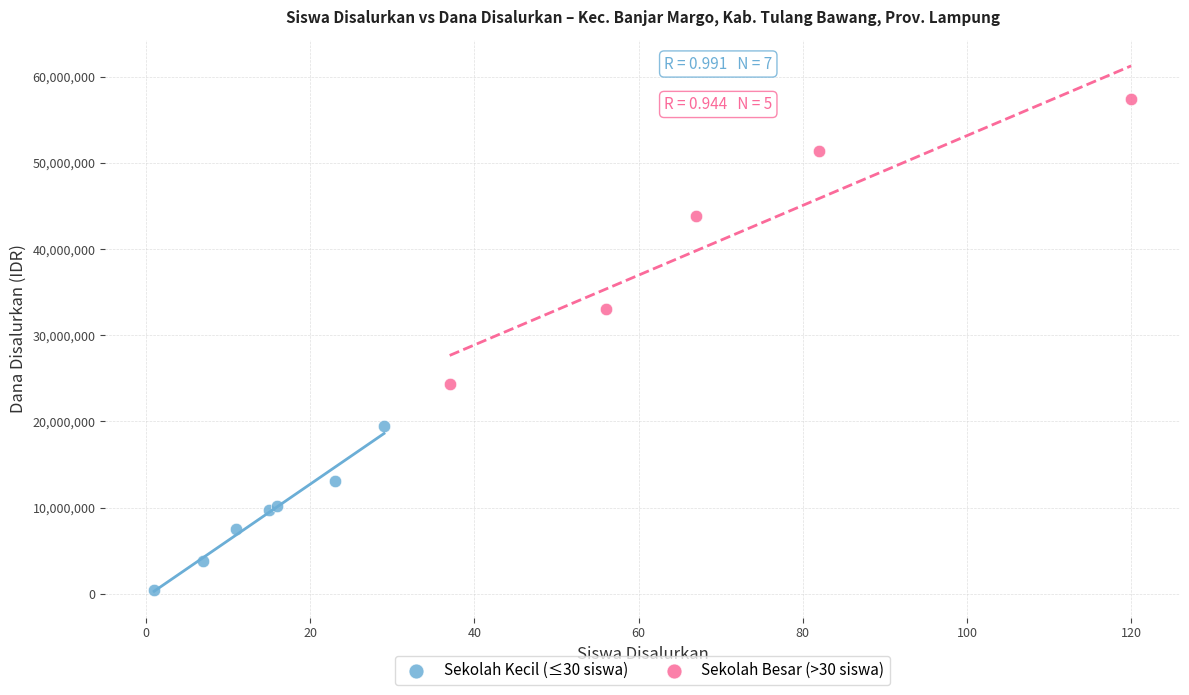

Which series has the widest spread of Y values?

Sekolah Besar (>30 siswa)